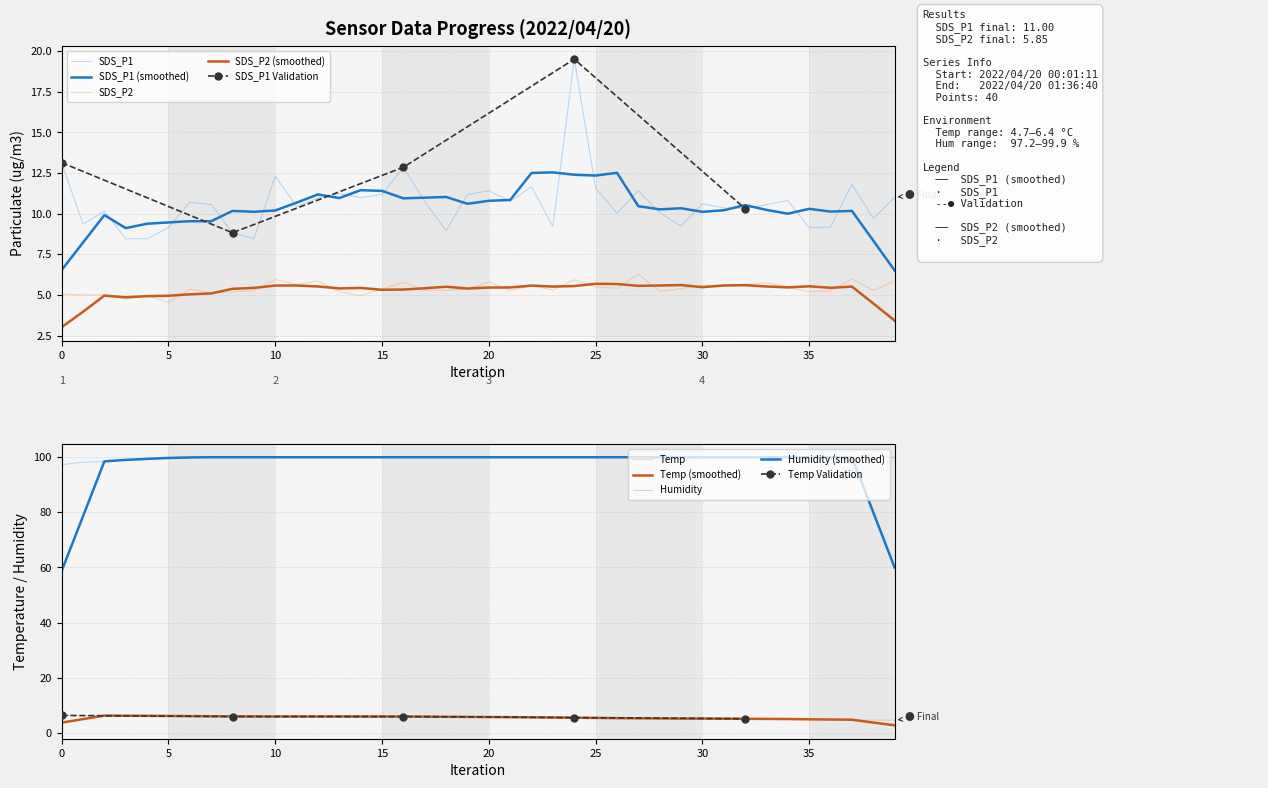

What is the label of the 14th point from the right?

2022/04/20 01:04:47